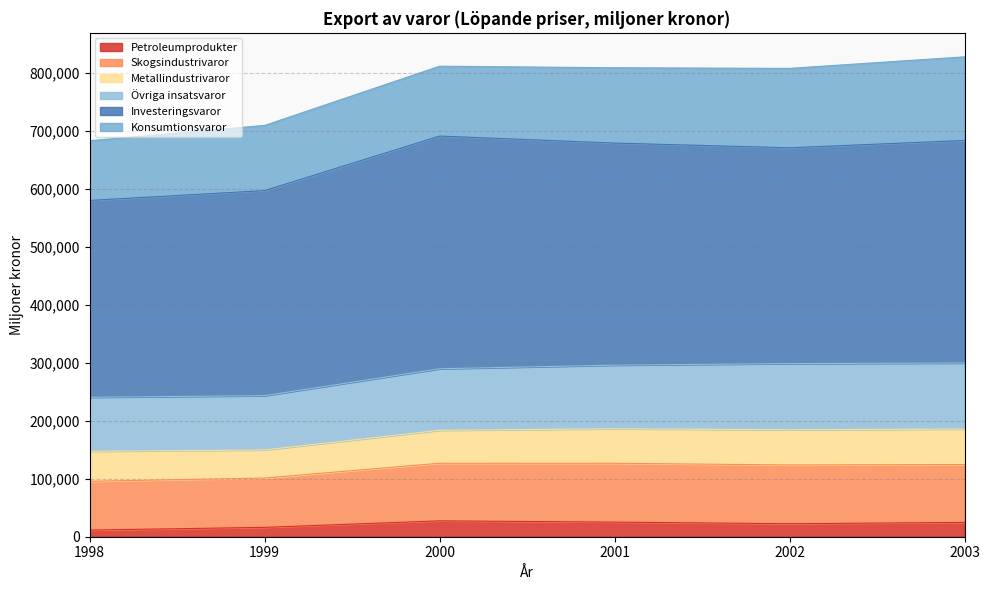

At how many categories does at least one series exceed 26935?

6